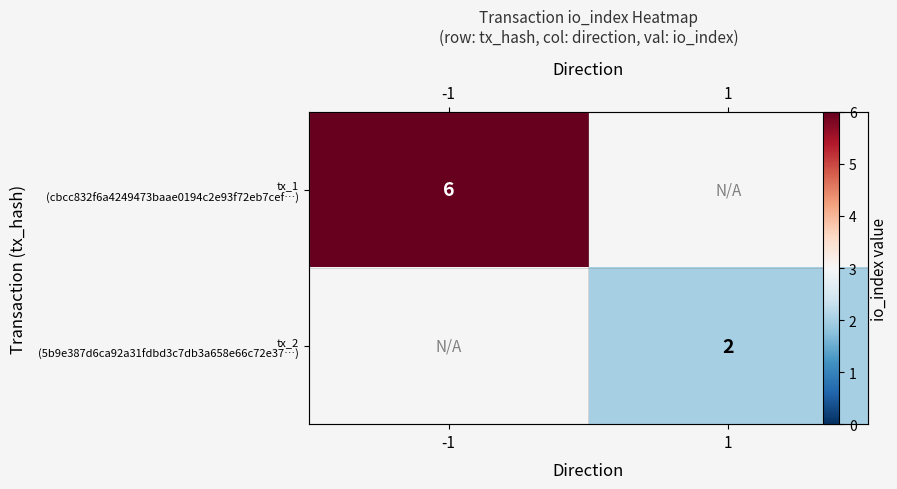

Which series has the largest range (max minus min)?

tx_1 (cbcc832f6a4249473baae0194c2e93f72eb7cef…)